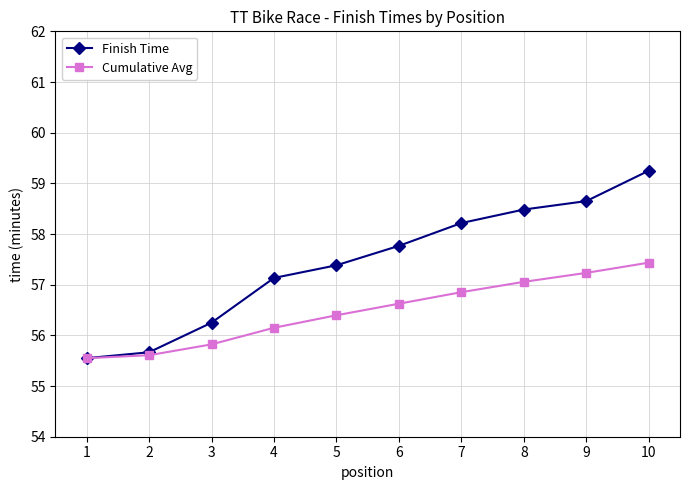

At 5, list the series in order from largest to smallest.

Finish Time, Cumulative Avg